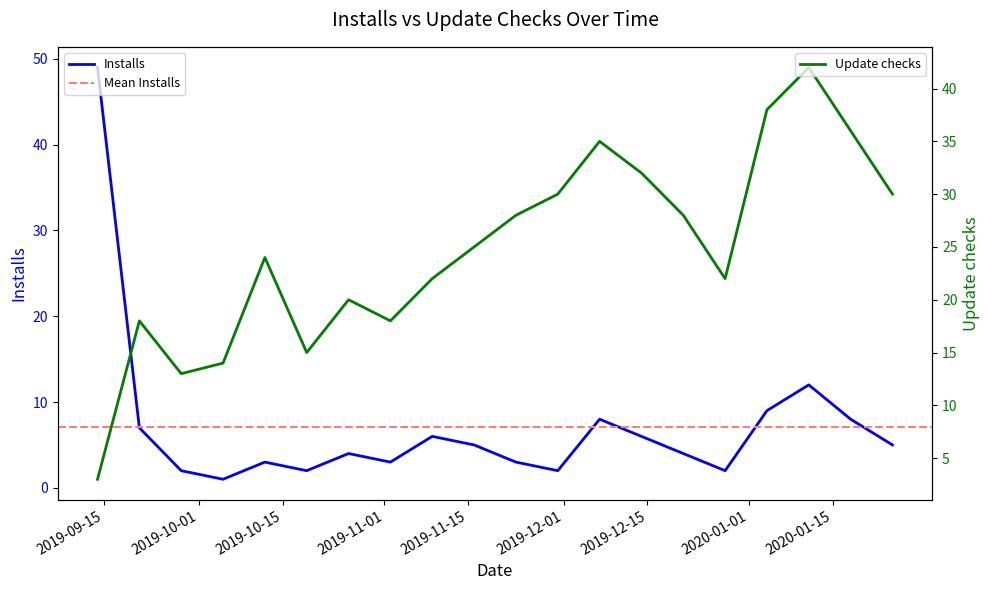

The value of Installs at 2019-09-14 is 49. True or false?

True